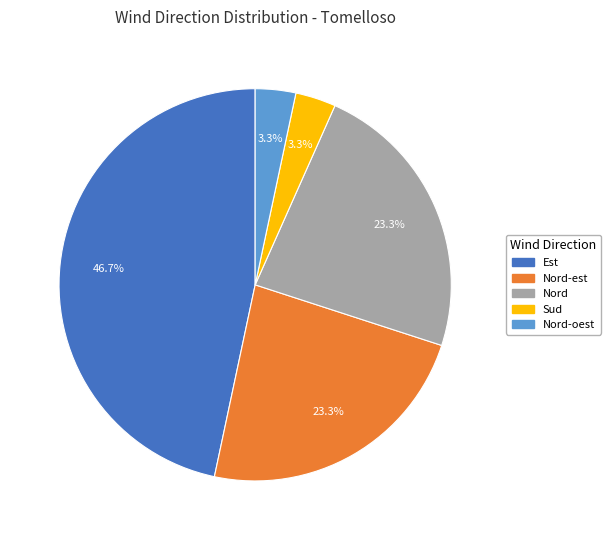

Does any single category account for the majority?

No